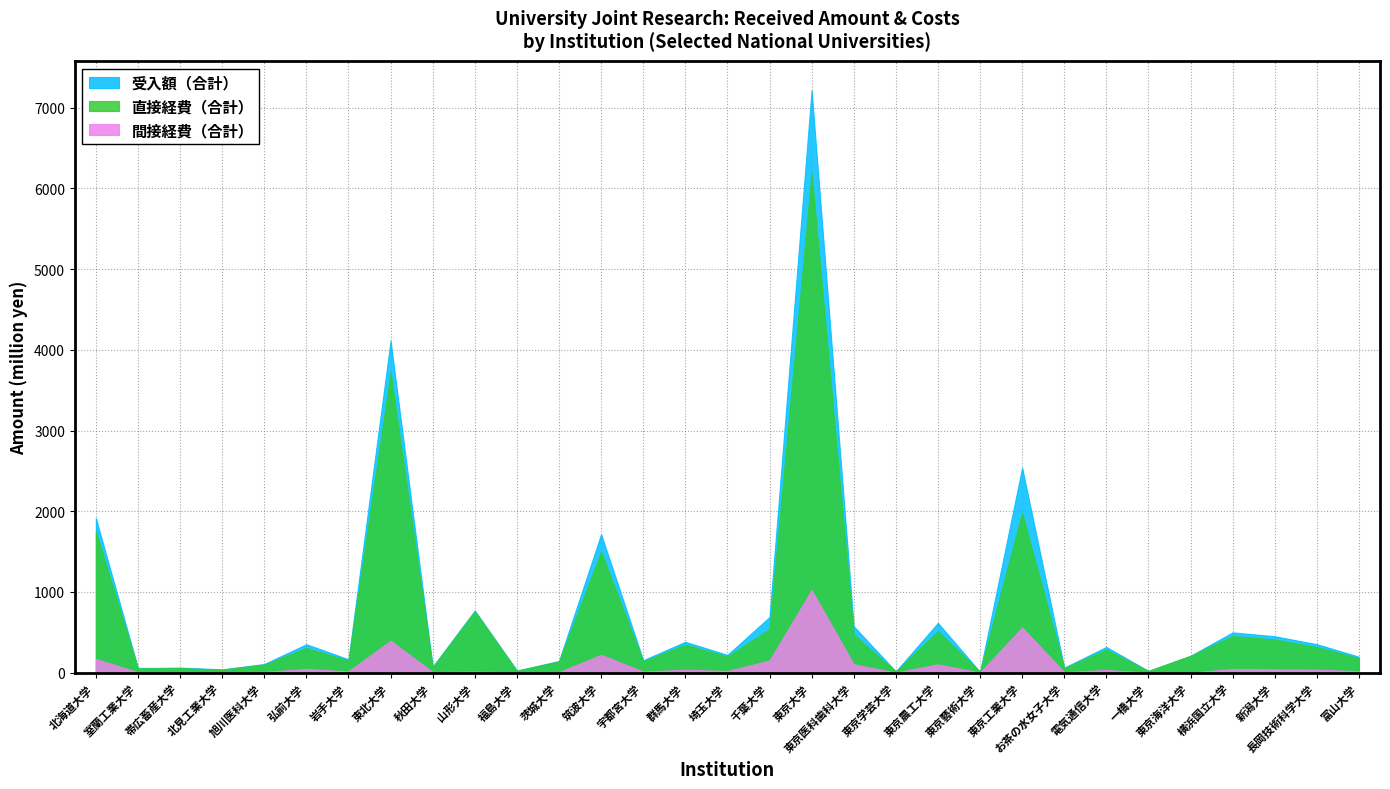

Is it true that 間接経費（合計） equals 170.0 at 北海道大学?

True